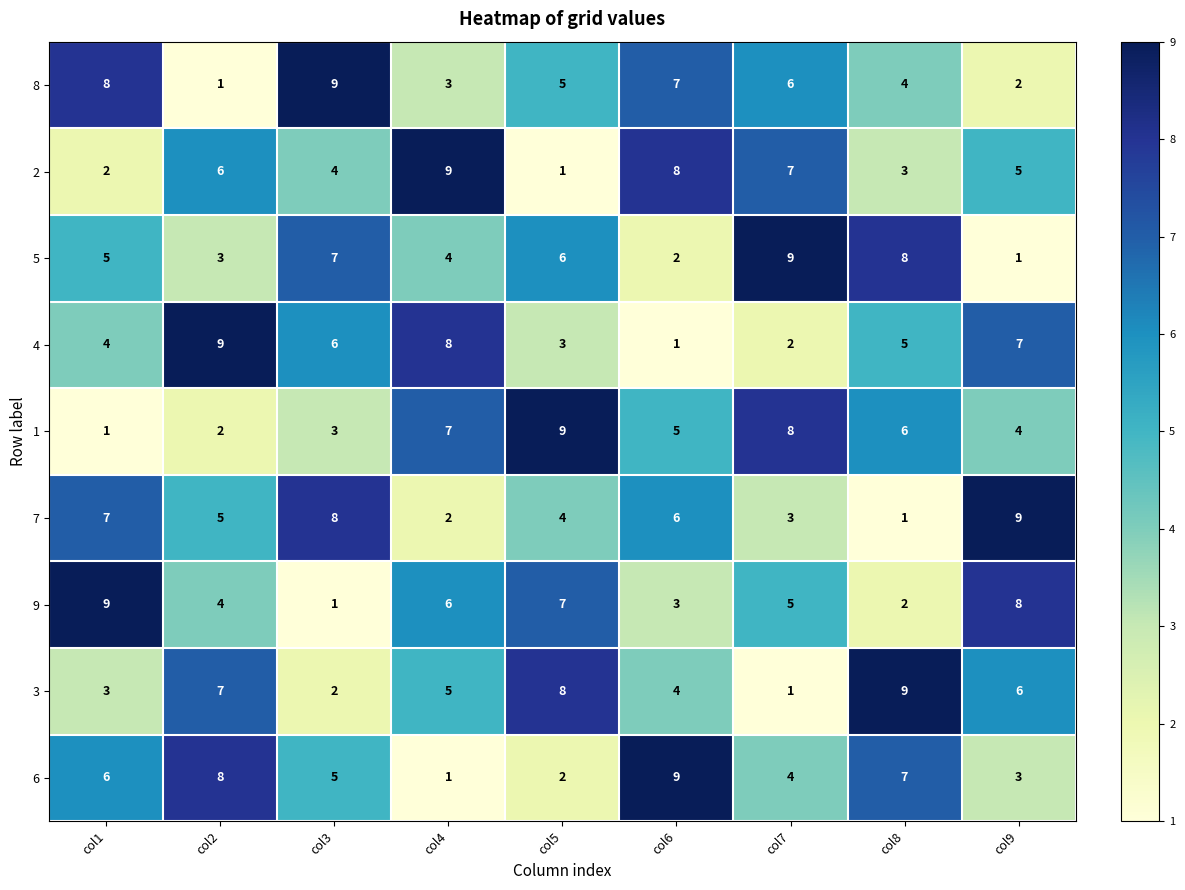

At col7, list the series in order from largest to smallest.

5, 1, 2, 8, 9, 6, 7, 4, 3